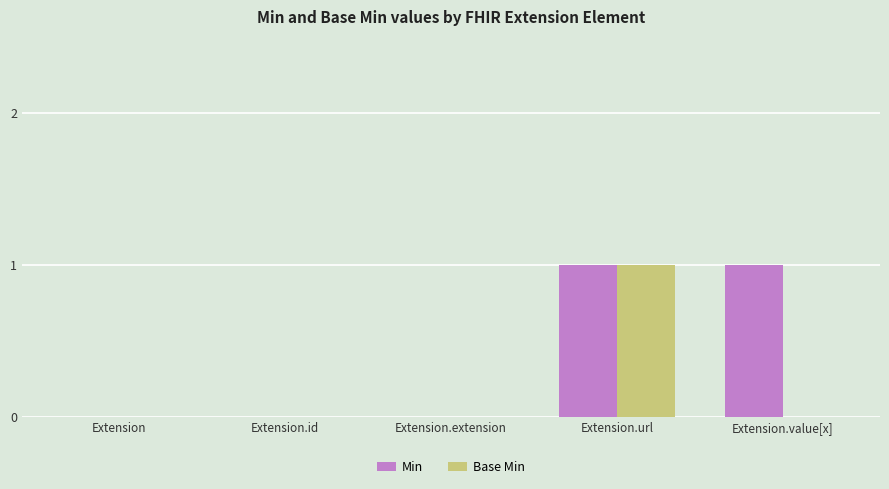

Is the value of Min at Extension.id greater than the value of Base Min at Extension.url?

No